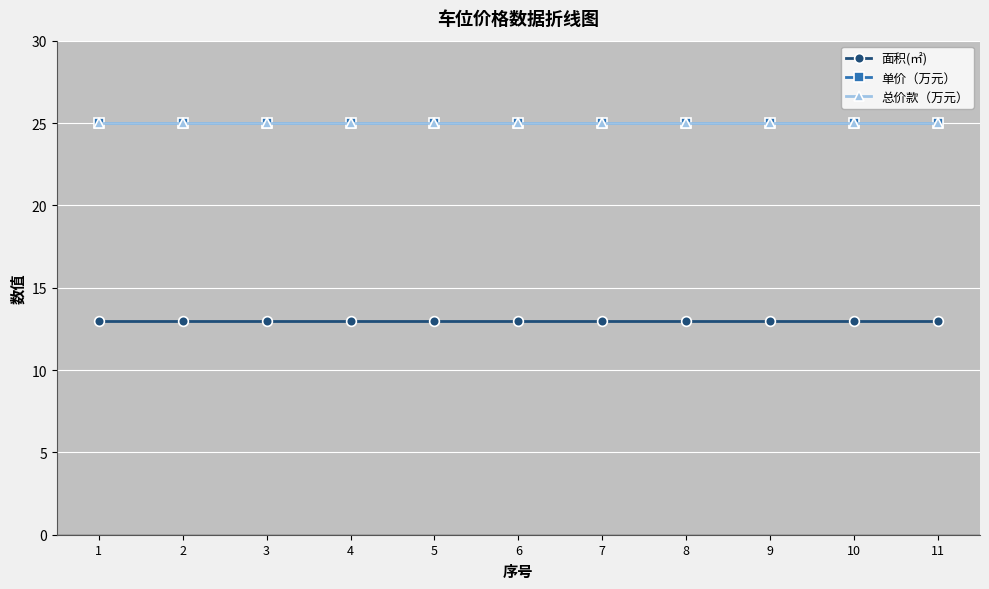

At how many categories does at least one series exceed 20?

11